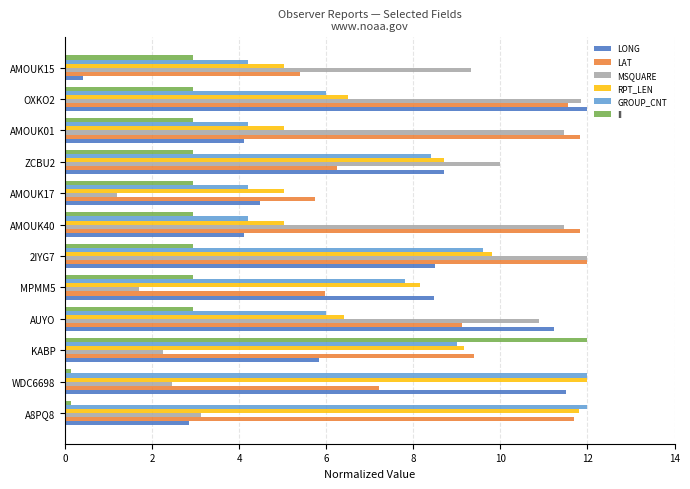

Read the LONG value at AMOUK01.

4.1